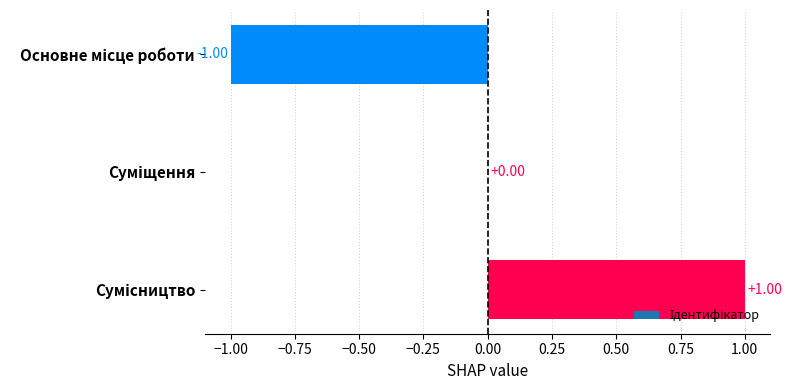

How many values are between -1 and 1?

3